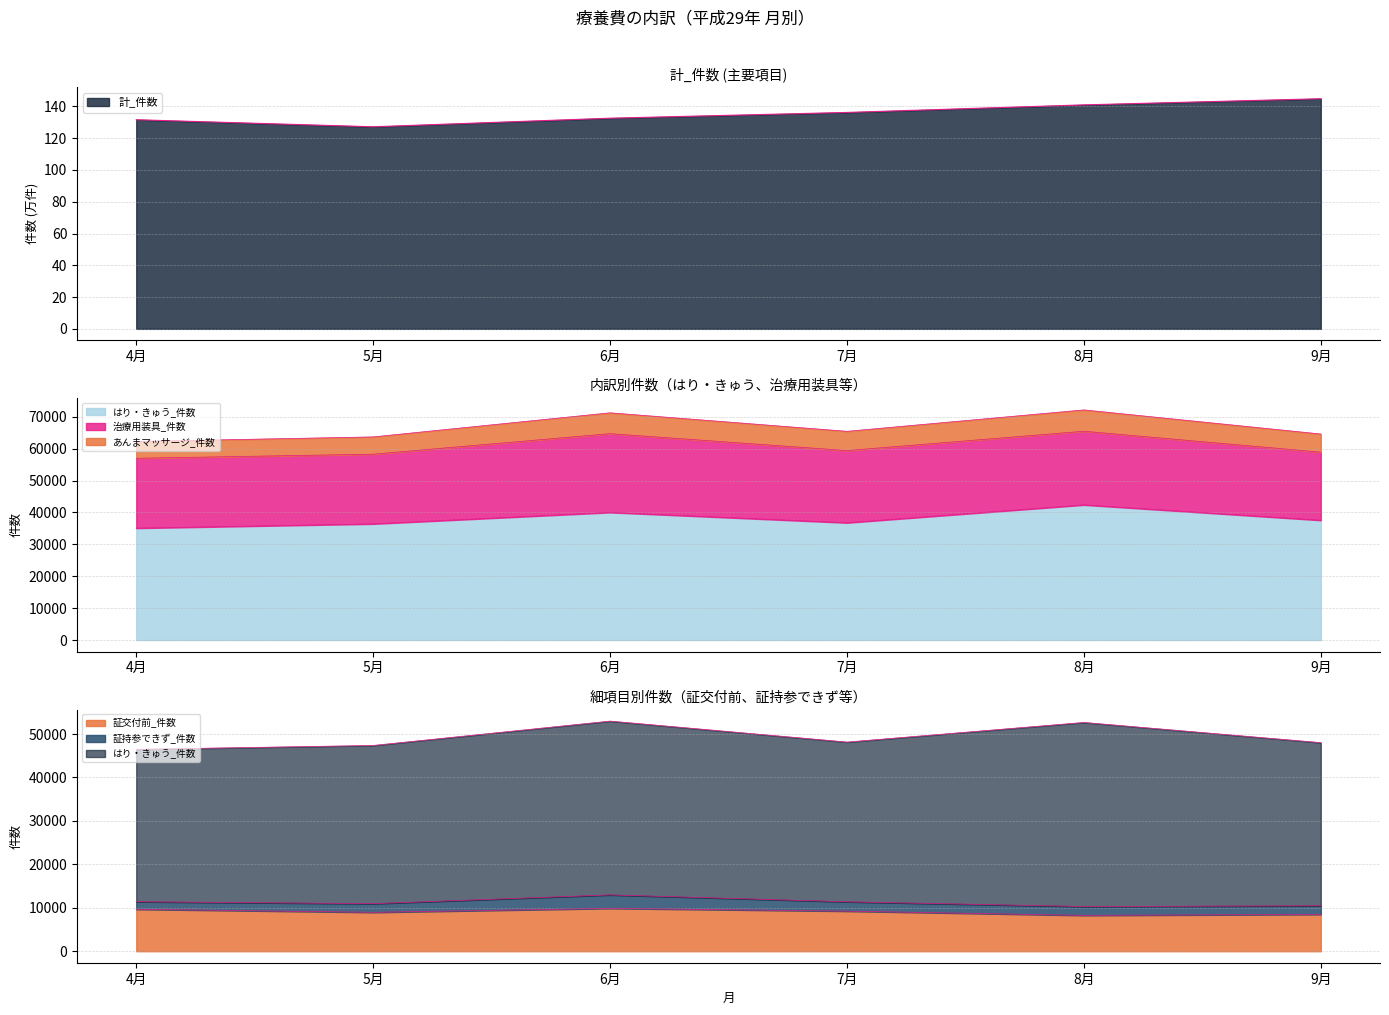

What is the average value of the はり・きゅう_件数 series?

38038.7